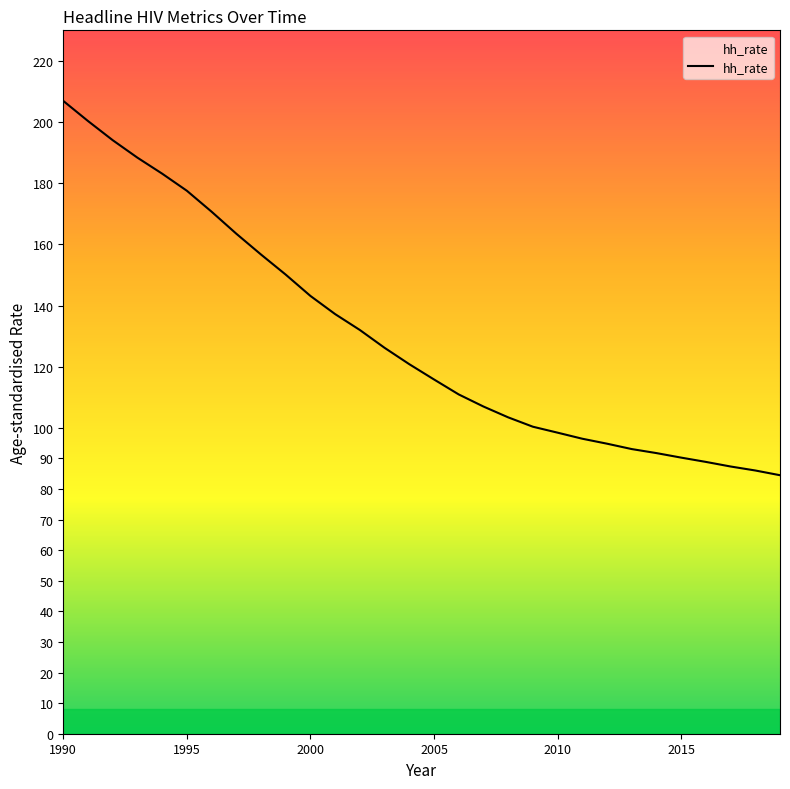

What is the difference between the maximum and minimum values?

122.4